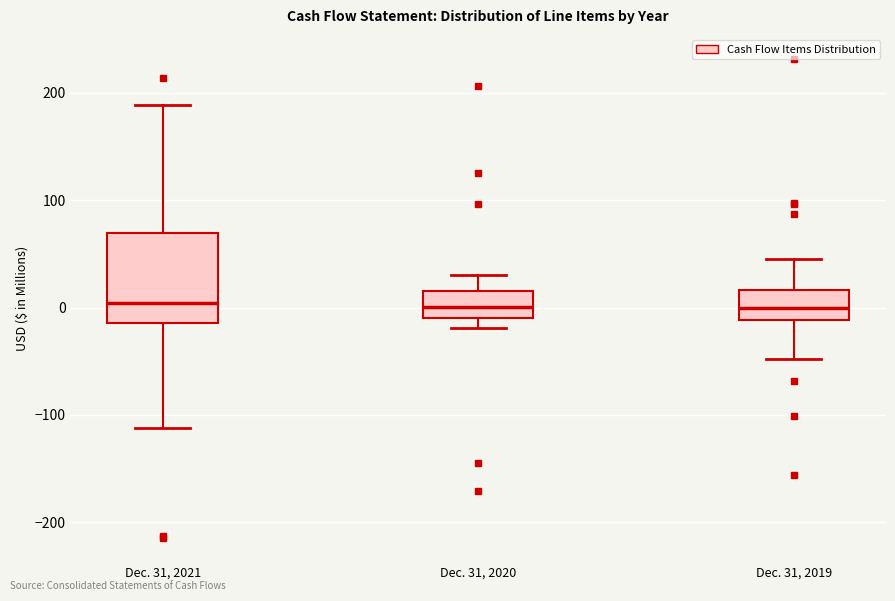

Reading left to right, transcribe this box plot: for each box, give where its median line is, the range the box spans, and where its two whiskers end, as read against the y-axis. The values are not printed on the chart, so give them approximately, as read against the axis.

Dec. 31, 2021: median 0, box -10 to 70, whiskers -110 to 190
Dec. 31, 2020: median 0, box -10 to 10, whiskers -20 to 30
Dec. 31, 2019: median 0, box -10 to 20, whiskers -50 to 50